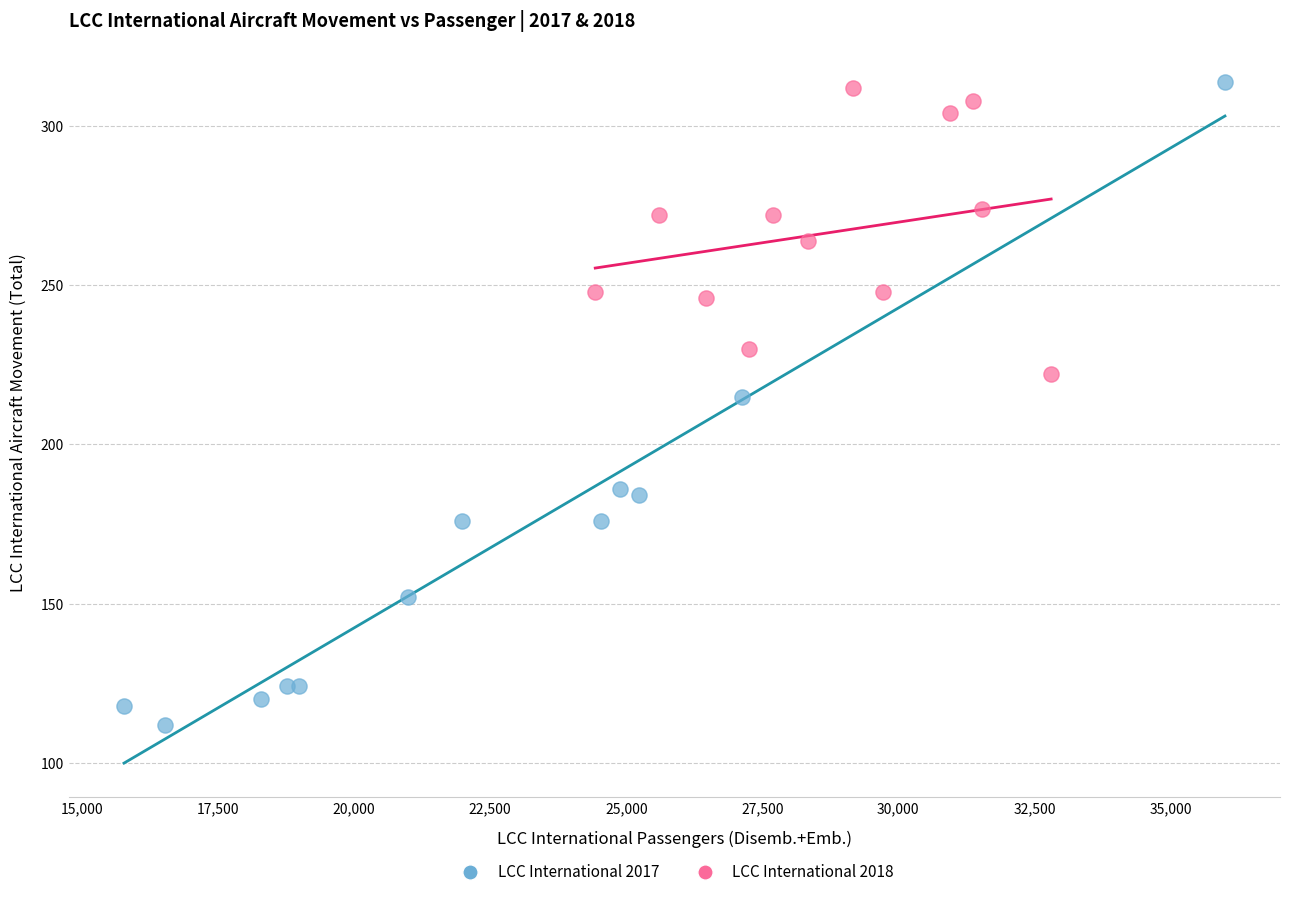

Which series reaches the minimum Y coordinate?

LCC International 2017